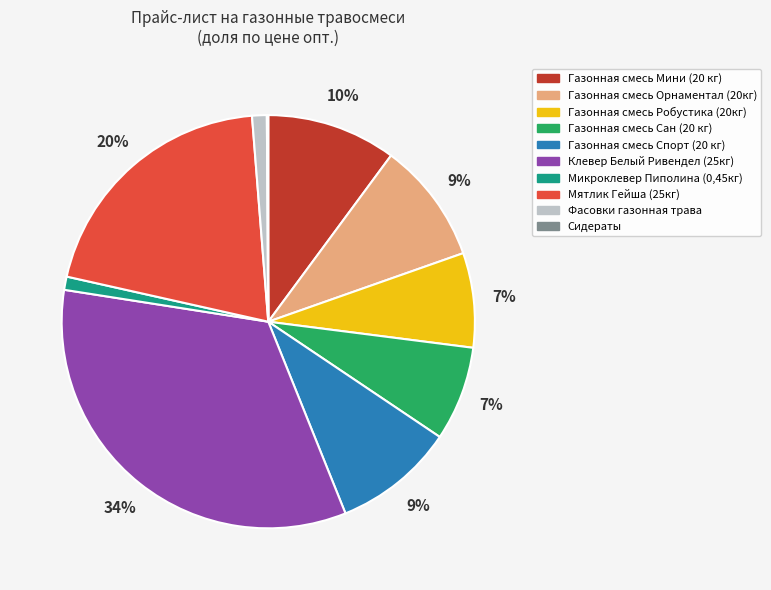

Does any single category account for the majority?

No